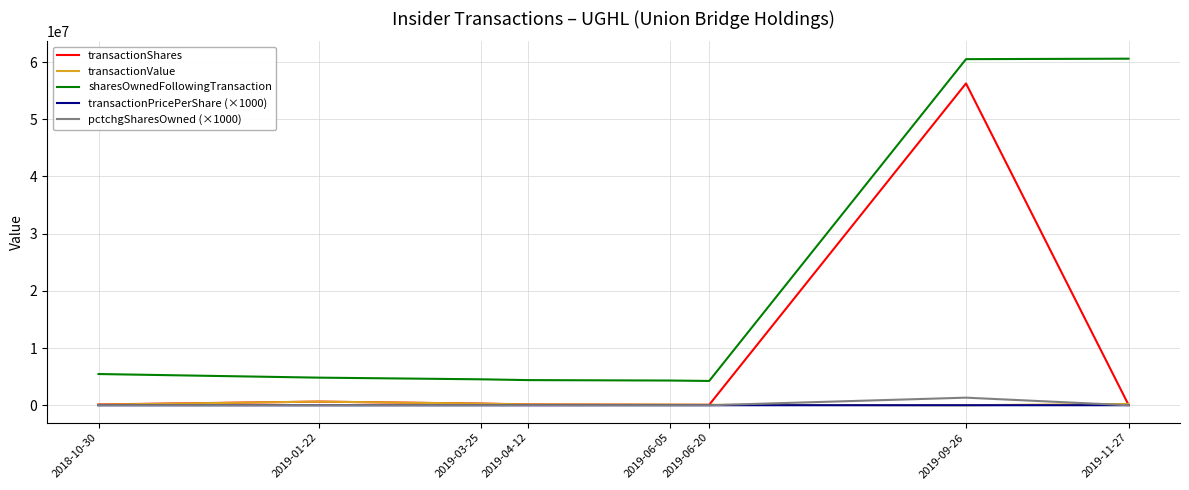

True or false: pctchgSharesOwned (×1000) and sharesOwnedFollowingTransaction intersect in this chart.

False